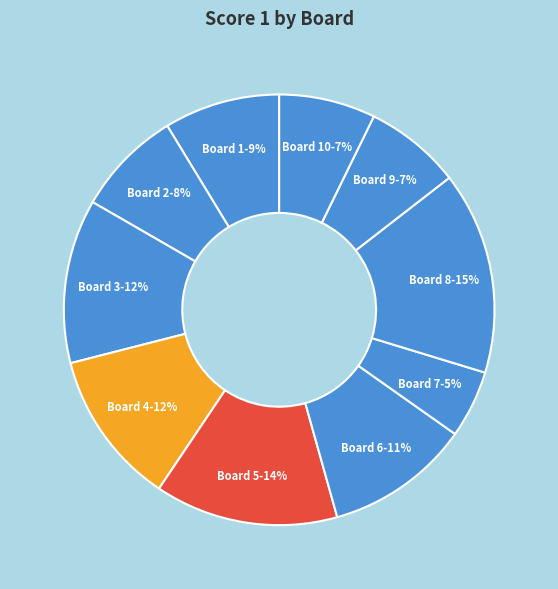

To the nearest percent, what is the difference between the Board 7 and Board 10 slice percentages?

2%